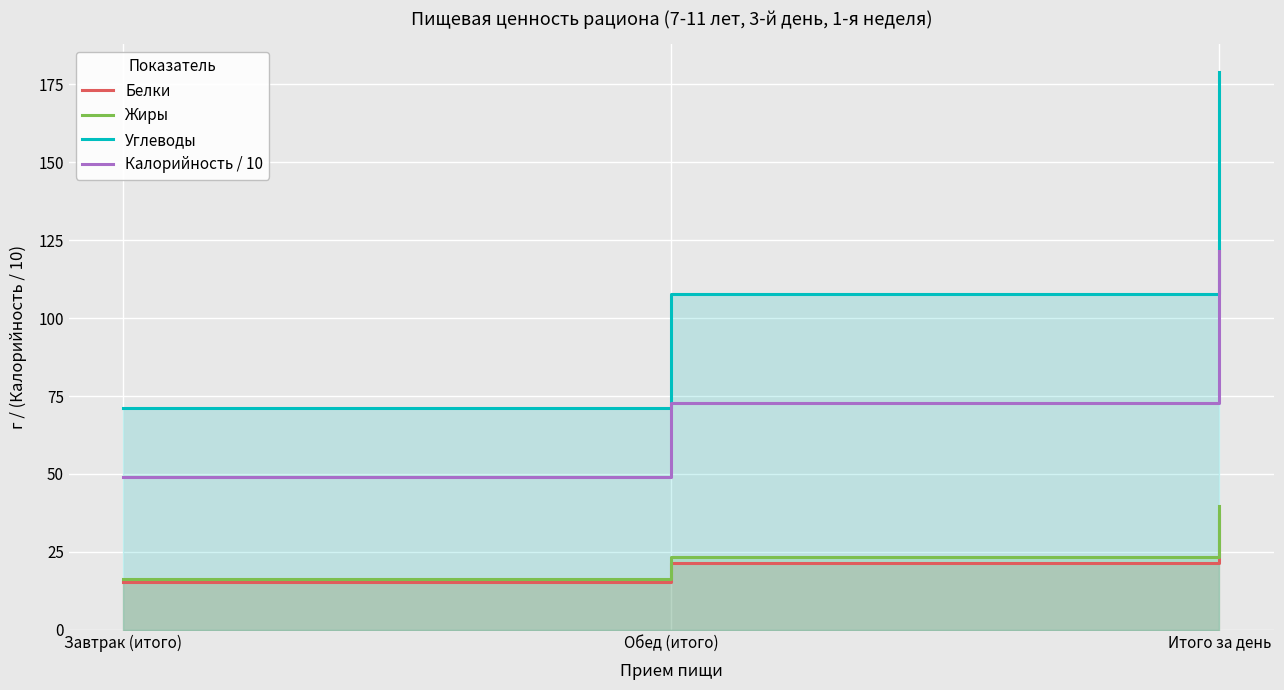

Reading left to right, extract all data points from this chart.

Белки: Завтрак (итого)=15.4	Обед (итого)=21.3	Итого за день=36.7
Жиры: Завтрак (итого)=16.2	Обед (итого)=23.5	Итого за день=39.7
Углеводы: Завтрак (итого)=71.3	Обед (итого)=107.7	Итого за день=179.0
Калорийность / 10: Завтрак (итого)=49.0	Обед (итого)=72.6	Итого за день=121.7